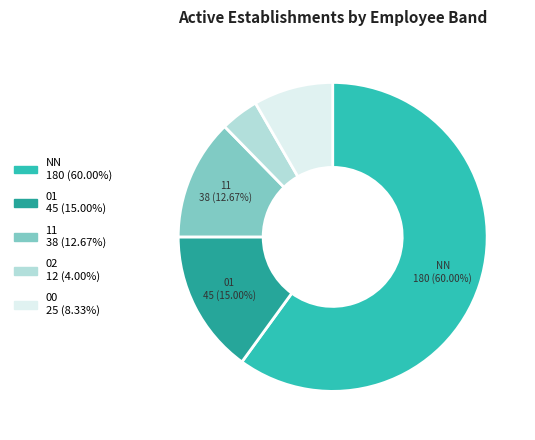

How many segments does this pie chart have?

5